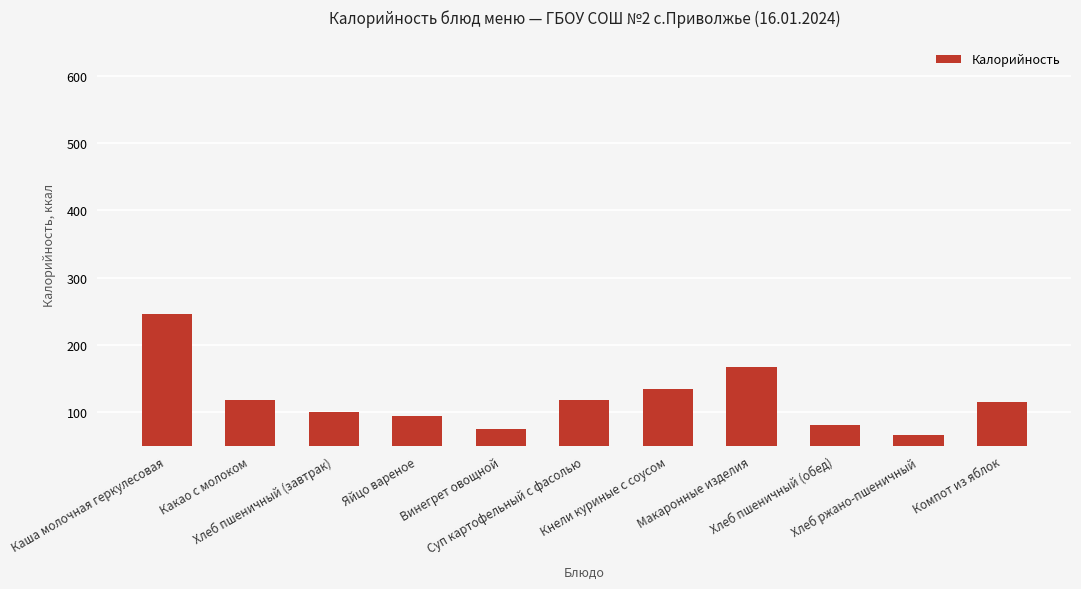

Where does the data first go above 115?

Каша молочная геркулесовая